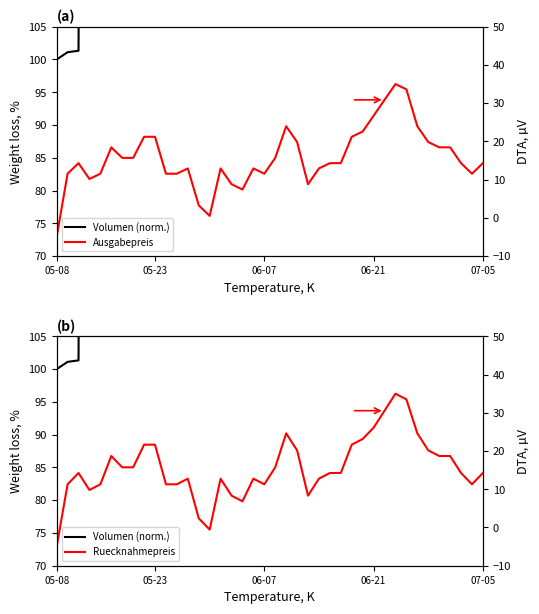

Rank the series at 25 from highest to lowest value.

Volumen (norm.), Ausgabepreis, Ruecknahmepreis